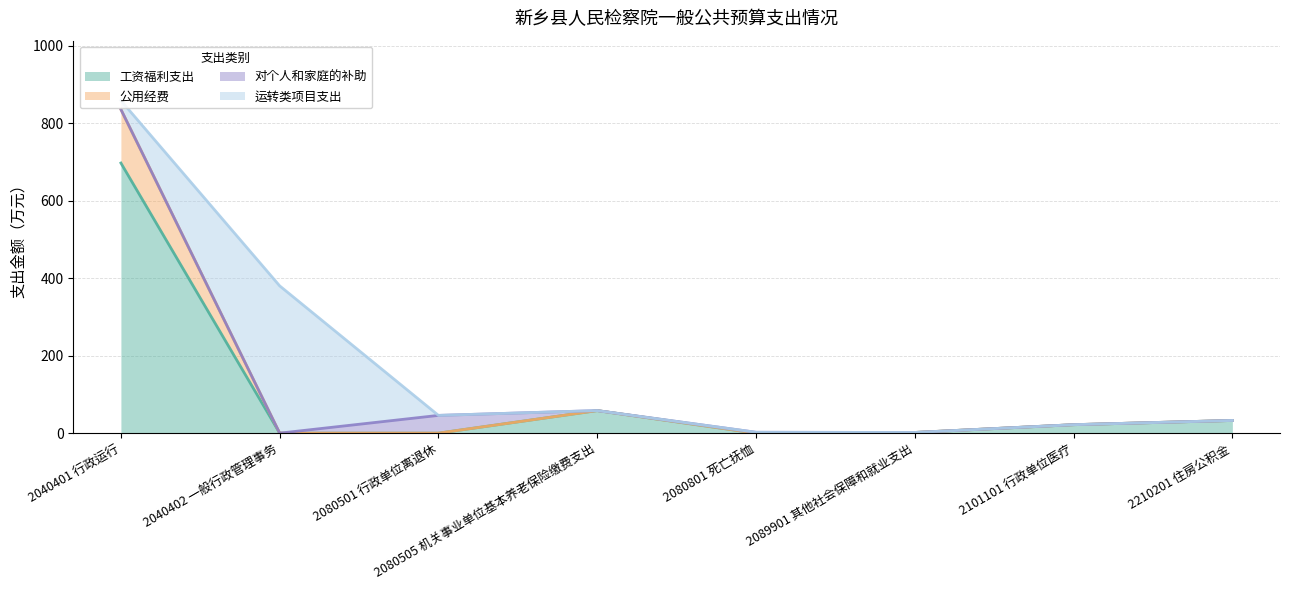

Is it true that 工资福利支出 equals 0.7 at 2089901 其他社会保障和就业支出?

False